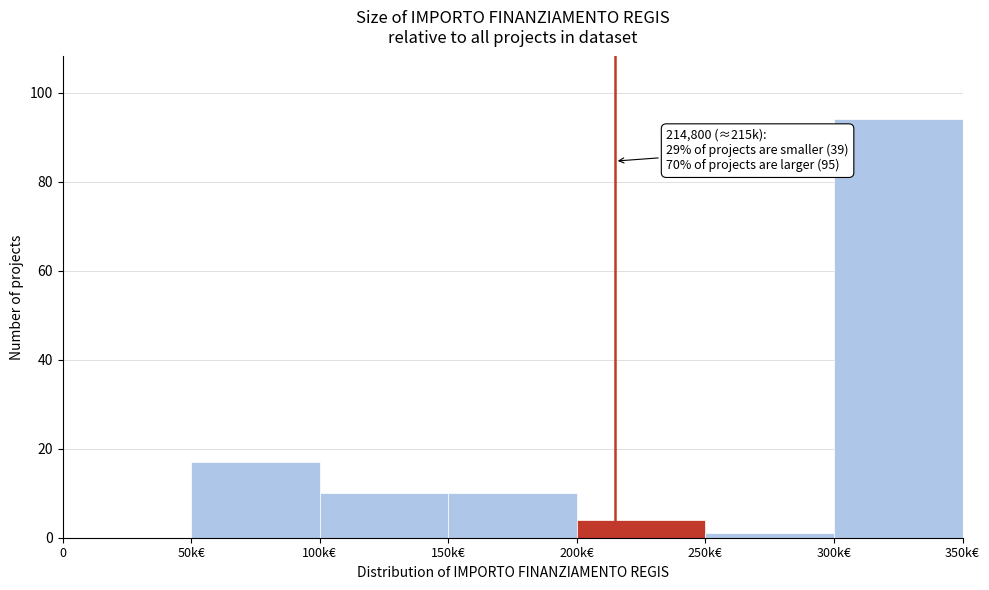

Reading left to right, list all the values displayed in this chart.

0=0	50k€=17	100k€=10	150k€=10	200k€=4	250k€=1	300k€=94